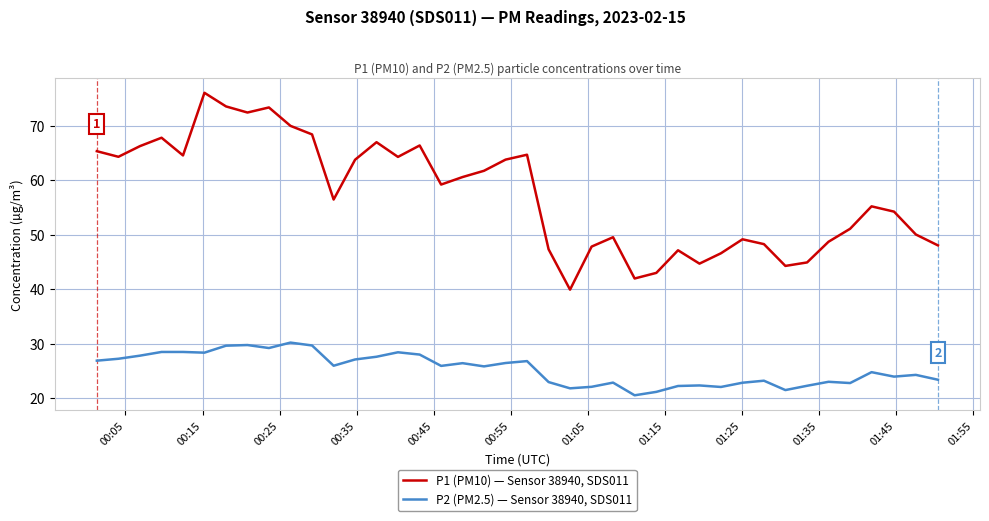

What is the sum of all P2 (PM2.5) — Sensor 38940, SDS011 values?

1014.0